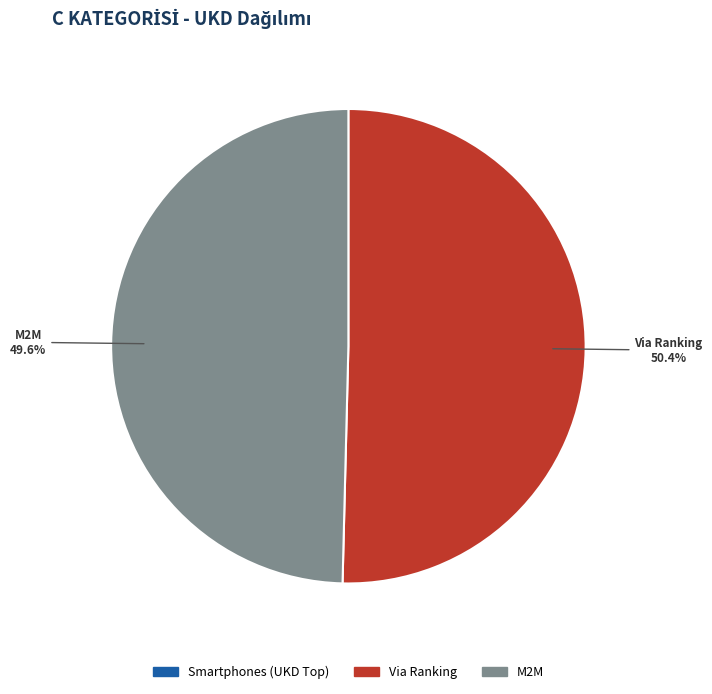

Is there a majority slice in this chart?

Yes